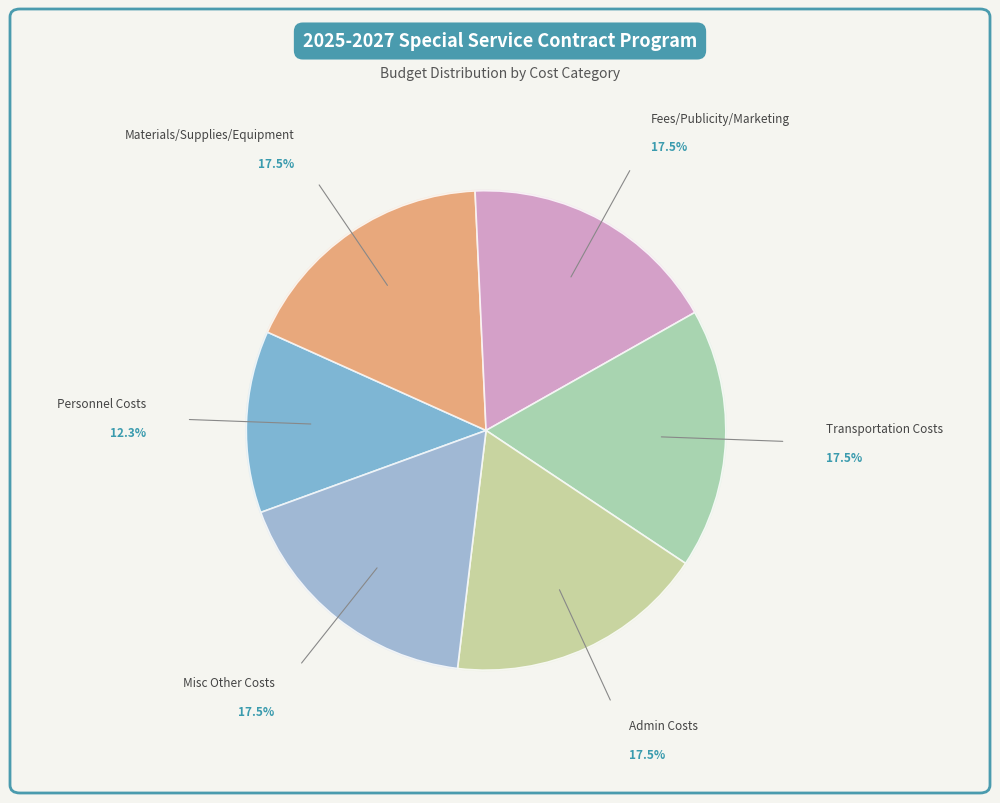

Approximately how many times larger is the value at Admin Costs compared to Personnel Costs?

1.4